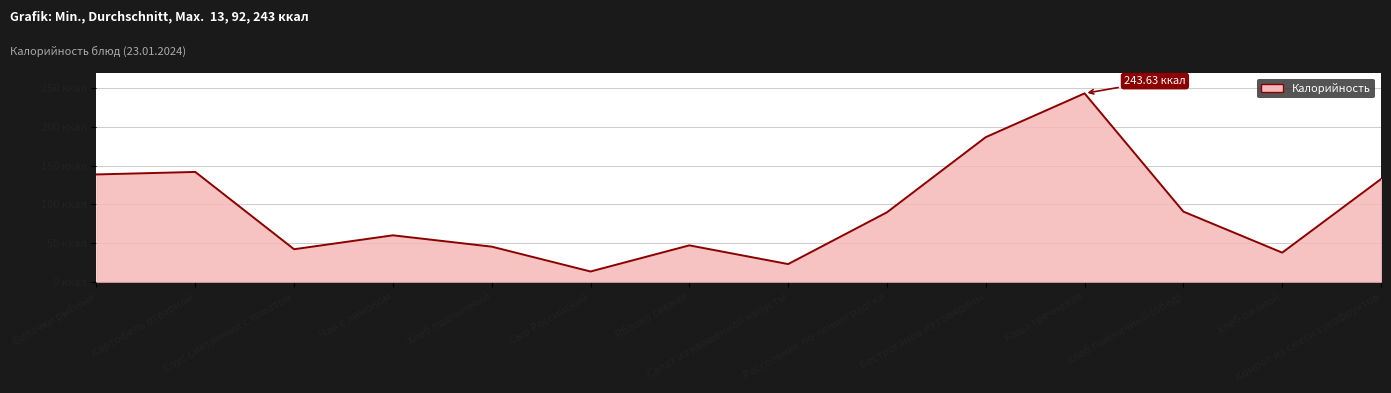

Between Соус сметанный с томатом and Компот из смеси сухофруктов, which is larger?

Компот из смеси сухофруктов